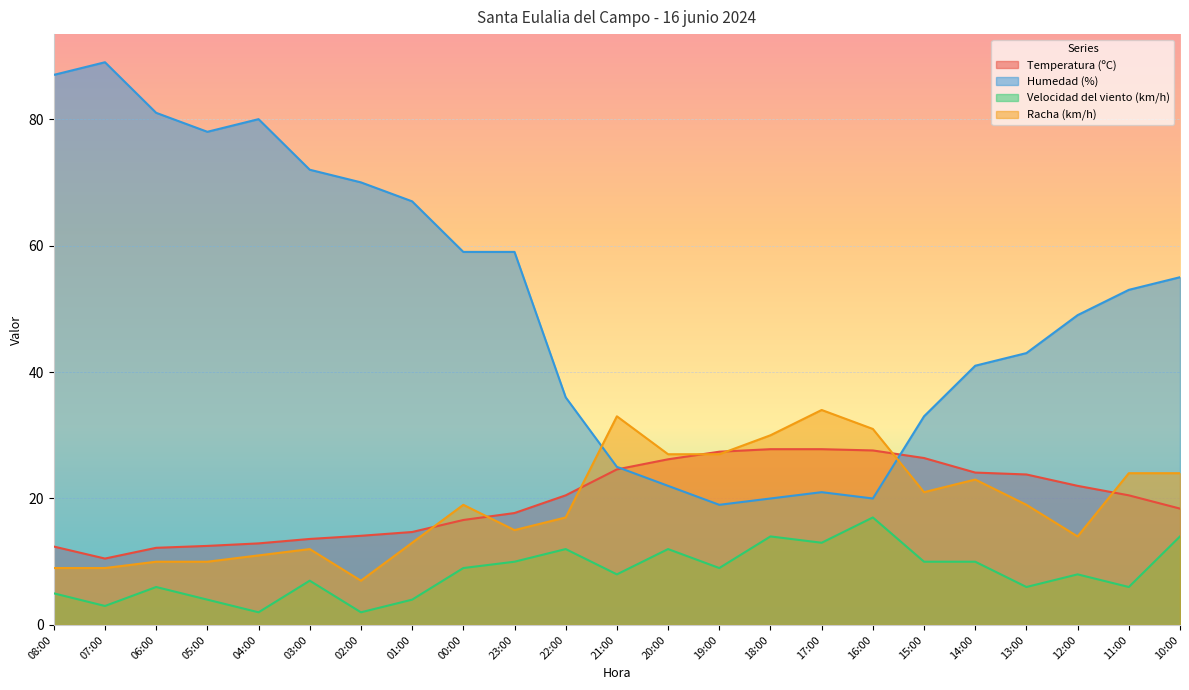

What is the lowest value of the Humedad (%) series?

19.0